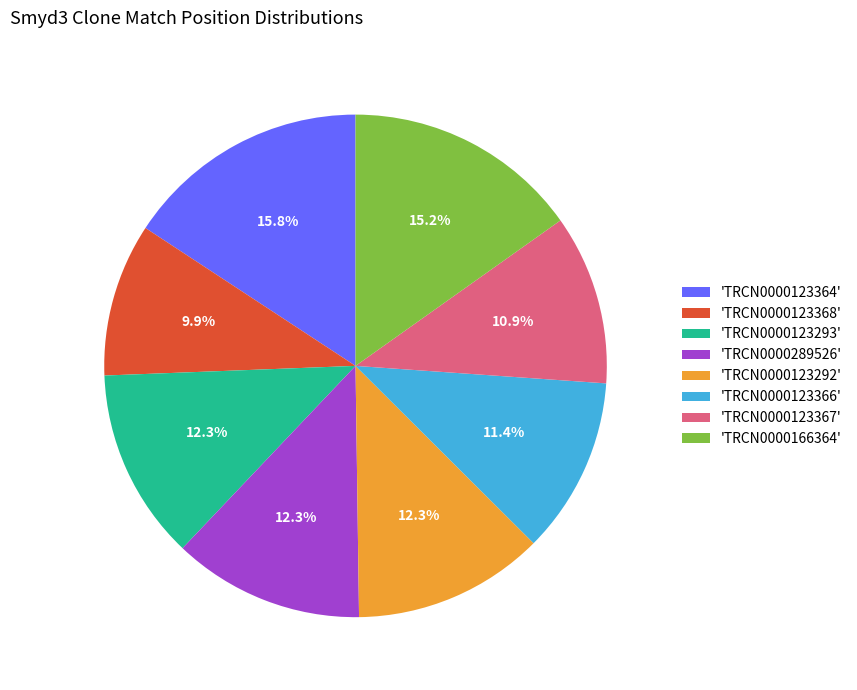

Which slice is the largest?

'TRCN0000123364'